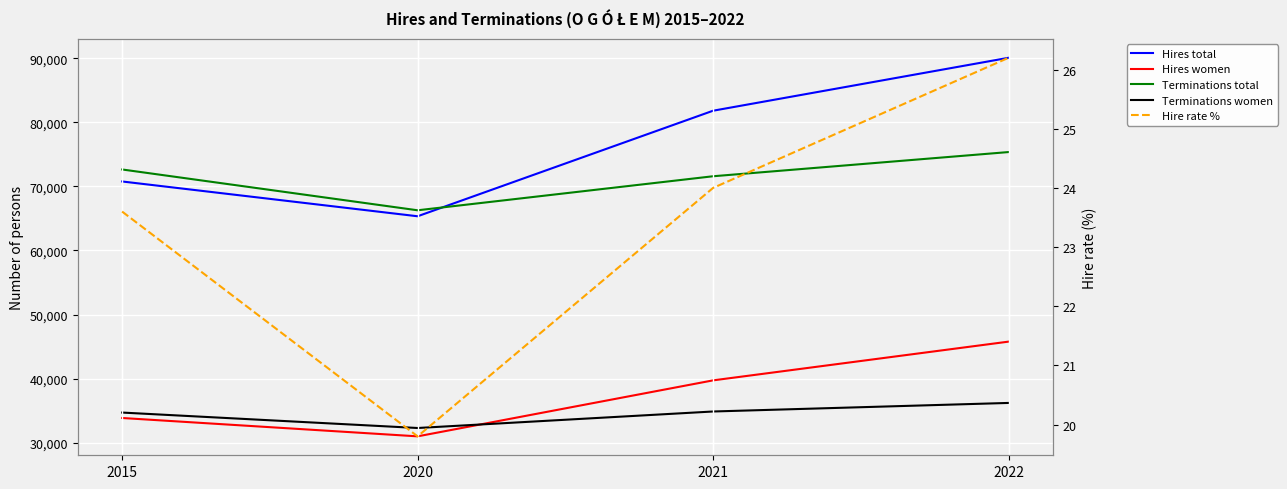

What is the spread (max minus min) of values at 2015?

72616.4